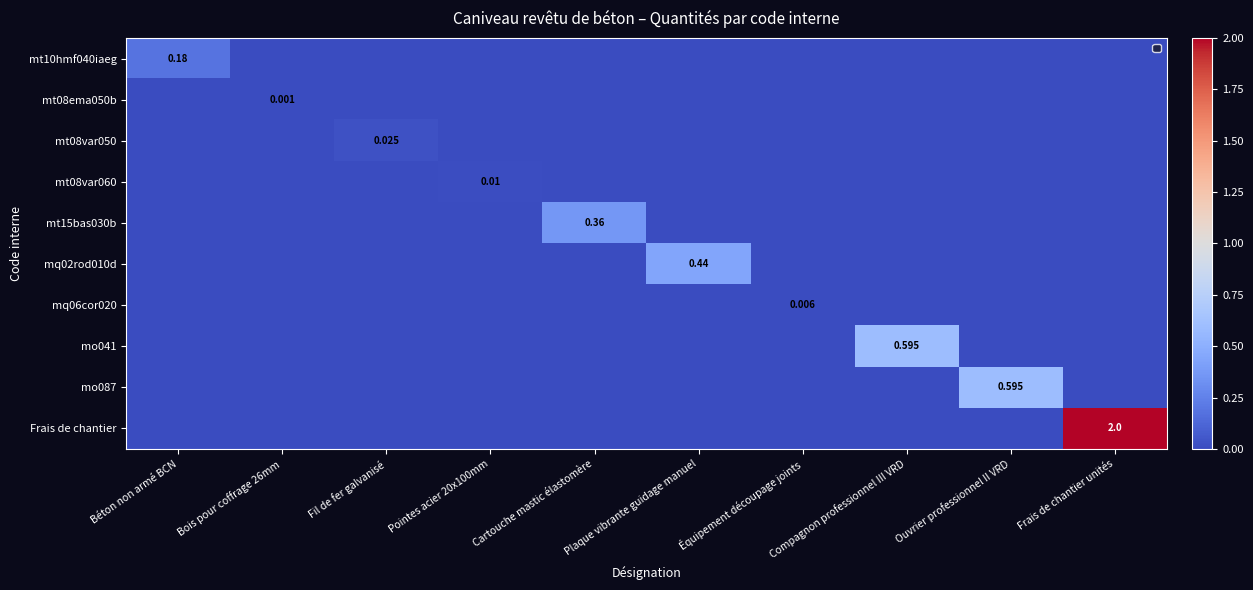

At which label does mo041 reach its minimum?

Béton non armé BCN